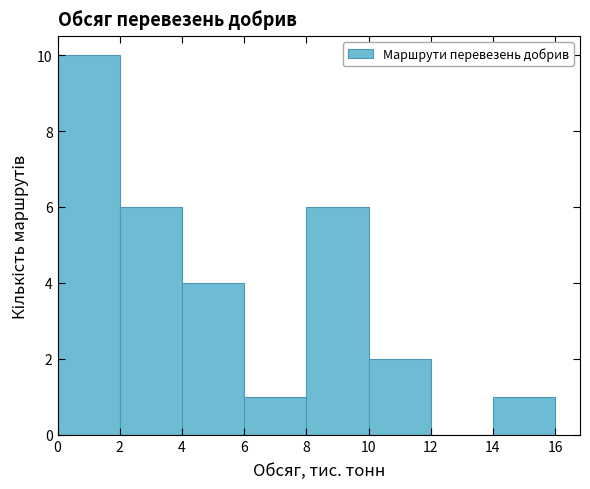

Reading left to right, list every bar in this chart as the range it spans on the x-axis followed by its height. The values are not printed on the chart, so give them approximately, as read against the axis.

0 to 2: 10
2 to 4: 6
4 to 6: 4
6 to 8: 1
8 to 10: 6
10 to 12: 2
12 to 14: 0
14 to 16: 1